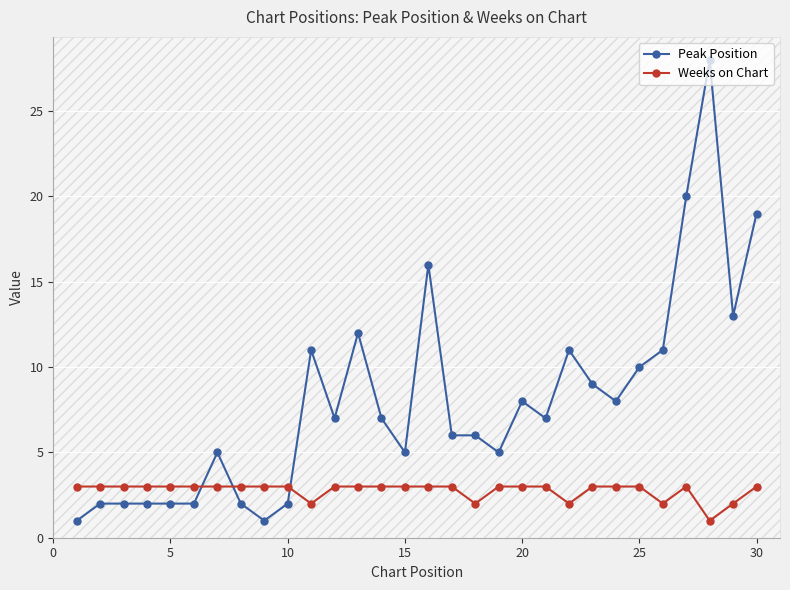

Which series has the largest range (max minus min)?

Peak Position